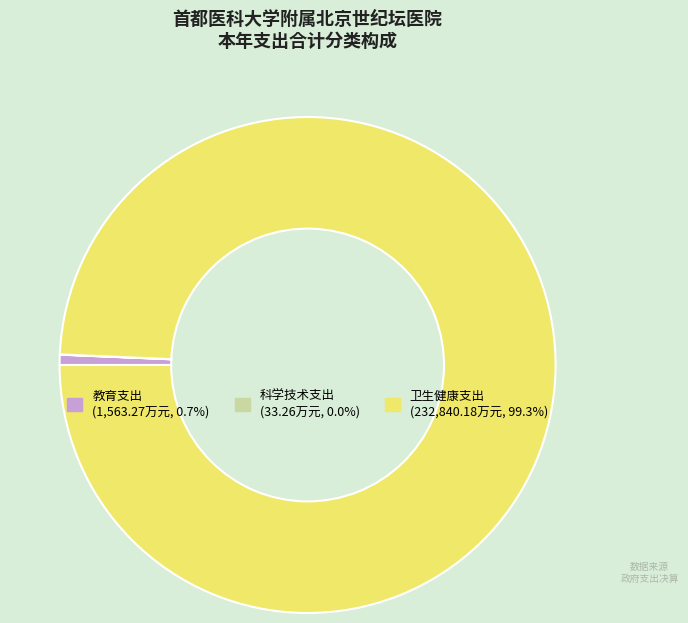

True or false: 教育支出 accounts for 13% of the total.

False